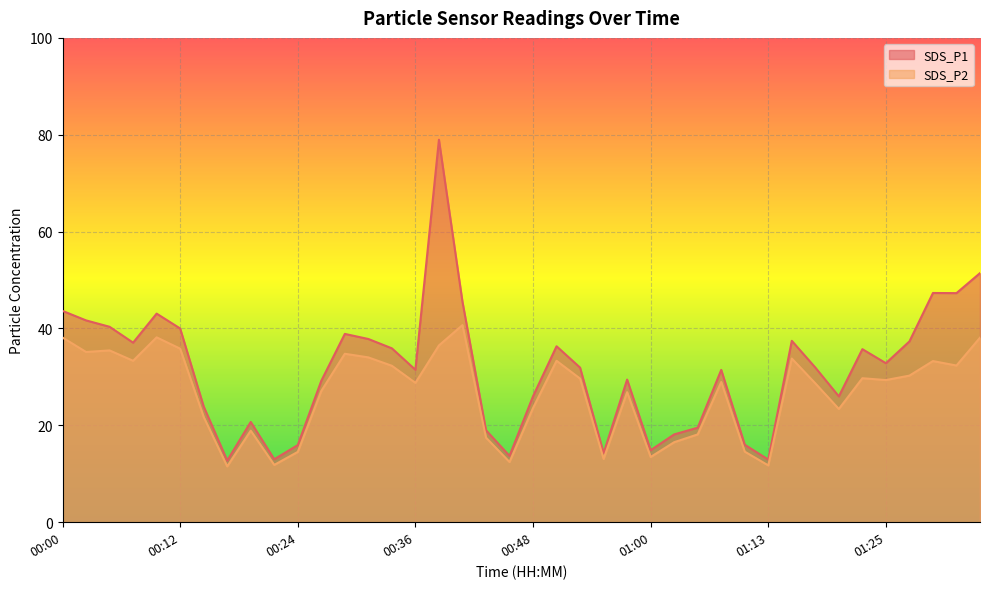

Which category has the highest value in the SDS_P1 series?

00:39